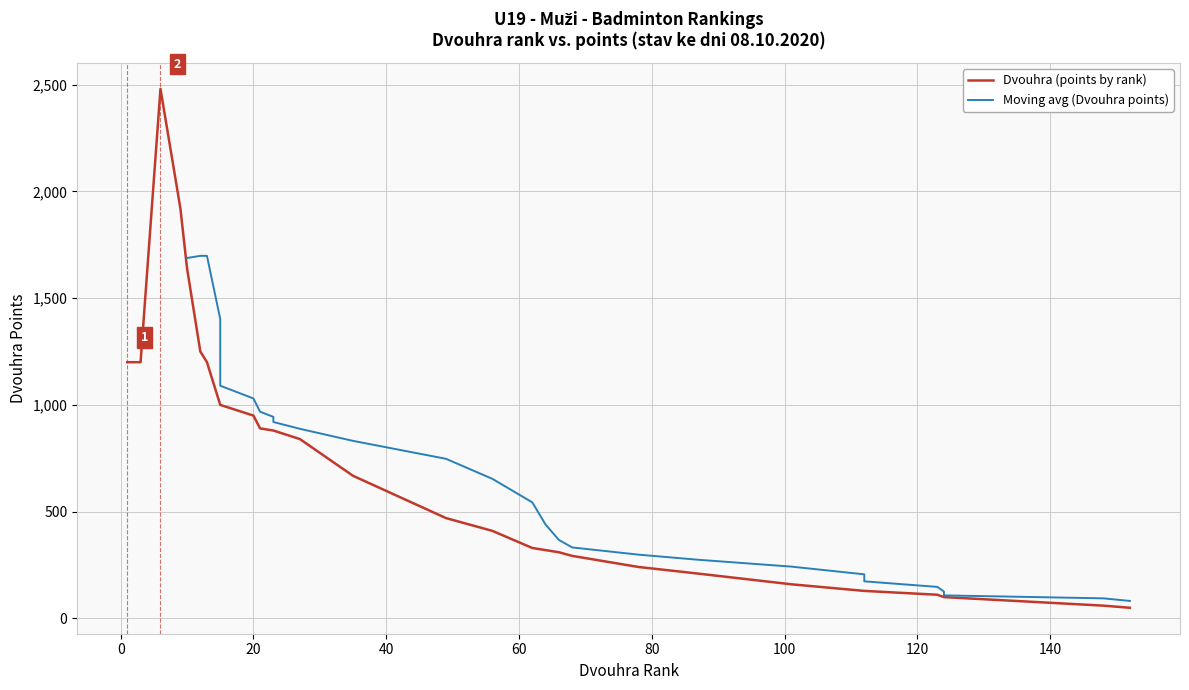

List the labels in order of Dvouhra (rank) value, largest first.

152, 148, 124, 124, 124, 123, 112, 112, 101, 87, 78, 68, 66, 64, 62, 56, 49, 35, 27, 23, 23, 21, 20, 15, 15, 15, 13, 12, 10, 9, 6, 3, 1